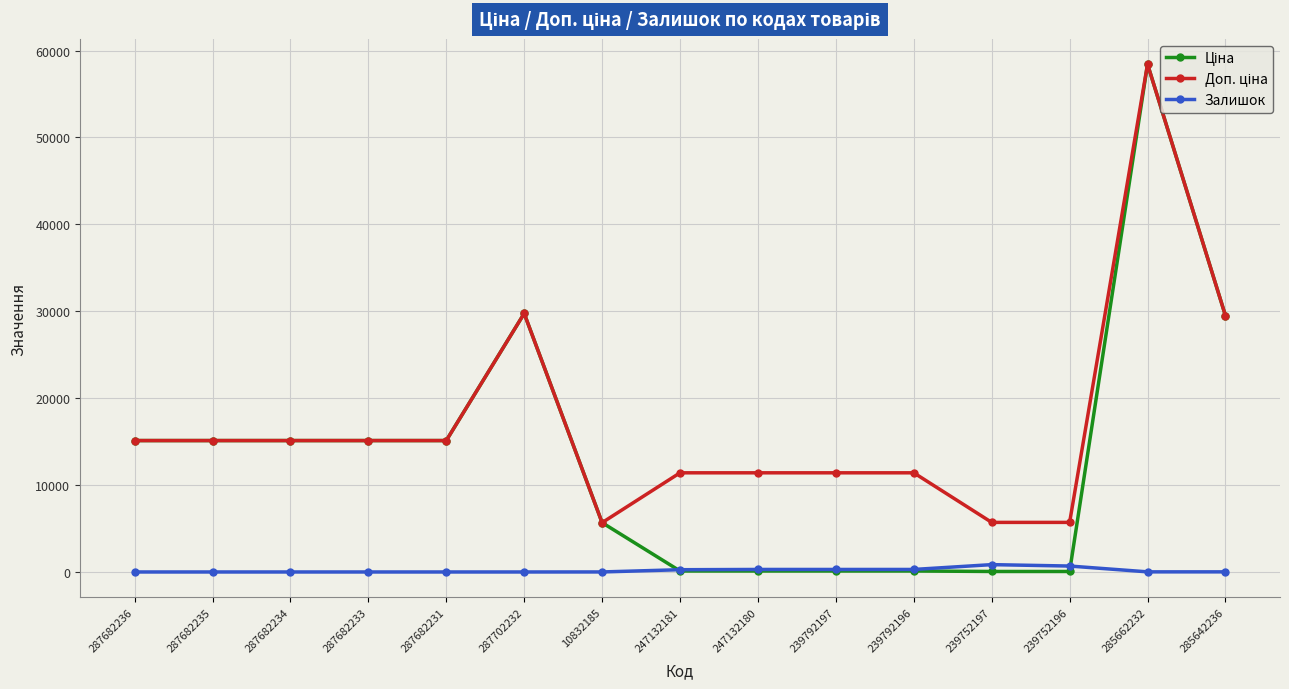

What is the maximum value shown in the chart?

58426.5